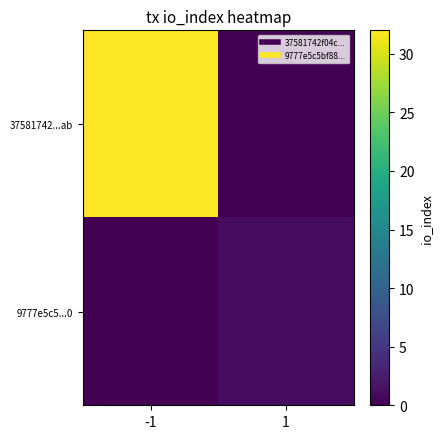

What is the greatest value displayed?

32